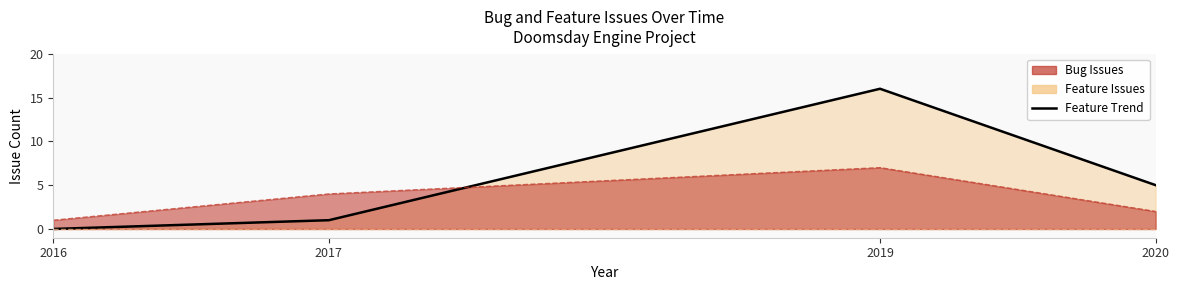

How many data points does each series have?

4